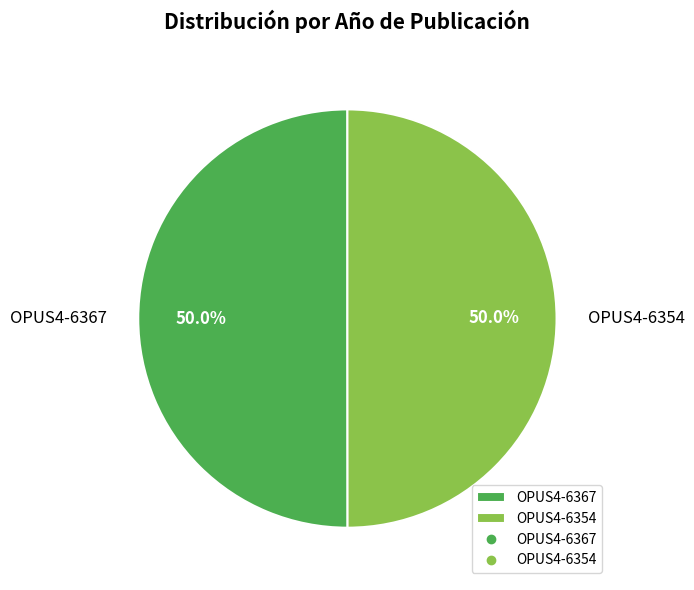

To the nearest percent, what is the average slice percentage?

50%